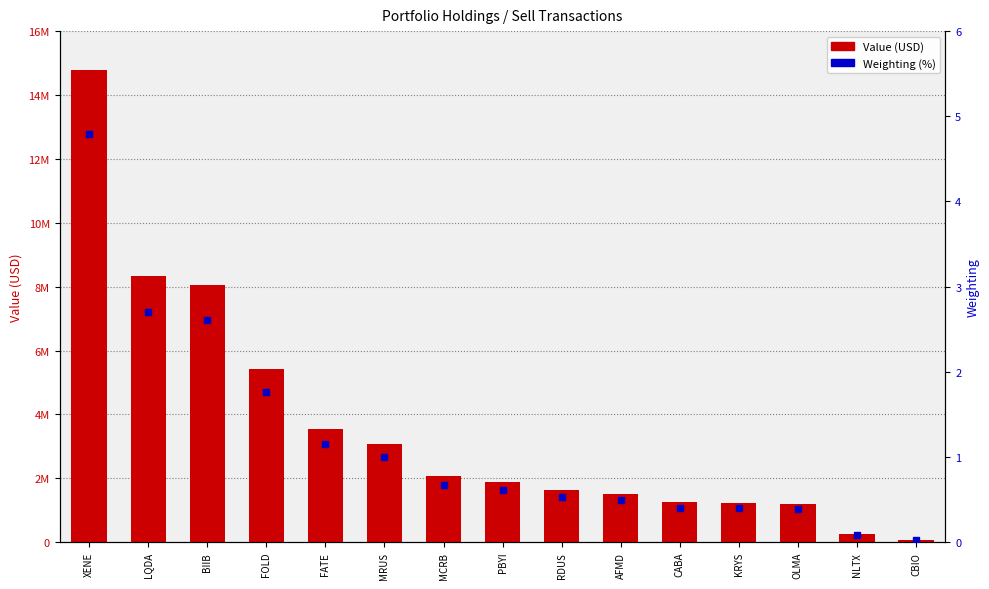

Where is Value (USD) nearest to the value 7422000?

BIIB